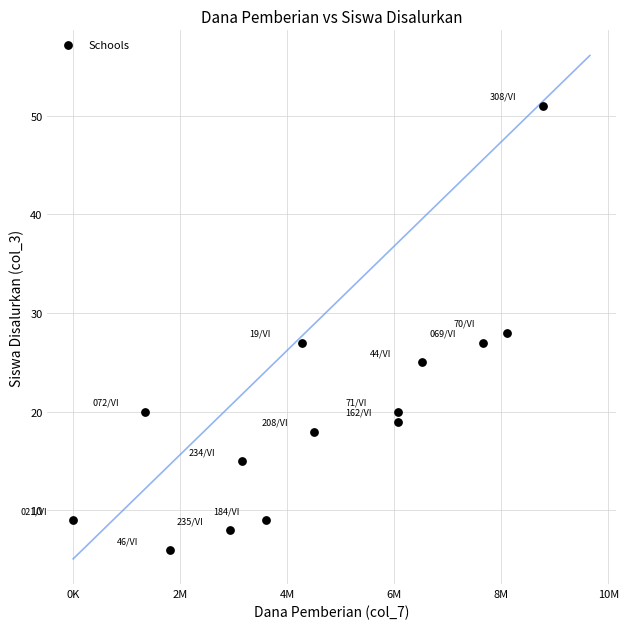

What is the range of X values (max minus min)?

8775000